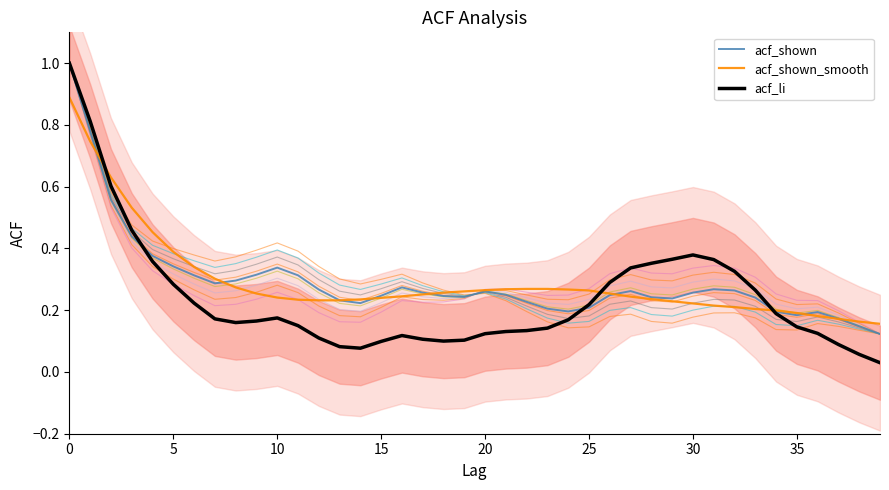

Reading left to right, transcribe all the data shown in this chart.

acf_shown: 1.0	0.8	0.6	0.4	0.4	0.3	0.3	0.3	0.3	0.3	0.3	0.3	0.3	0.2	0.2	0.2	0.3	0.3	0.2	0.2	0.3	0.2	0.2	0.2	0.2	0.2	0.2	0.3	0.2	0.2	0.3	0.3	0.3	0.2	0.2	0.2	0.2	0.2	0.1	0.1
acf_shown_smooth: 0.9	0.7	0.6	0.5	0.5	0.4	0.3	0.3	0.3	0.3	0.2	0.2	0.2	0.2	0.2	0.2	0.2	0.3	0.3	0.3	0.3	0.3	0.3	0.3	0.3	0.3	0.3	0.2	0.2	0.2	0.2	0.2	0.2	0.2	0.2	0.2	0.2	0.2	0.2	0.2
acf_li: 1.0	0.8	0.6	0.5	0.4	0.3	0.2	0.2	0.2	0.2	0.2	0.1	0.1	0.1	0.1	0.1	0.1	0.1	0.1	0.1	0.1	0.1	0.1	0.1	0.2	0.2	0.3	0.3	0.4	0.4	0.4	0.4	0.3	0.3	0.2	0.1	0.1	0.1	0.1	0.0